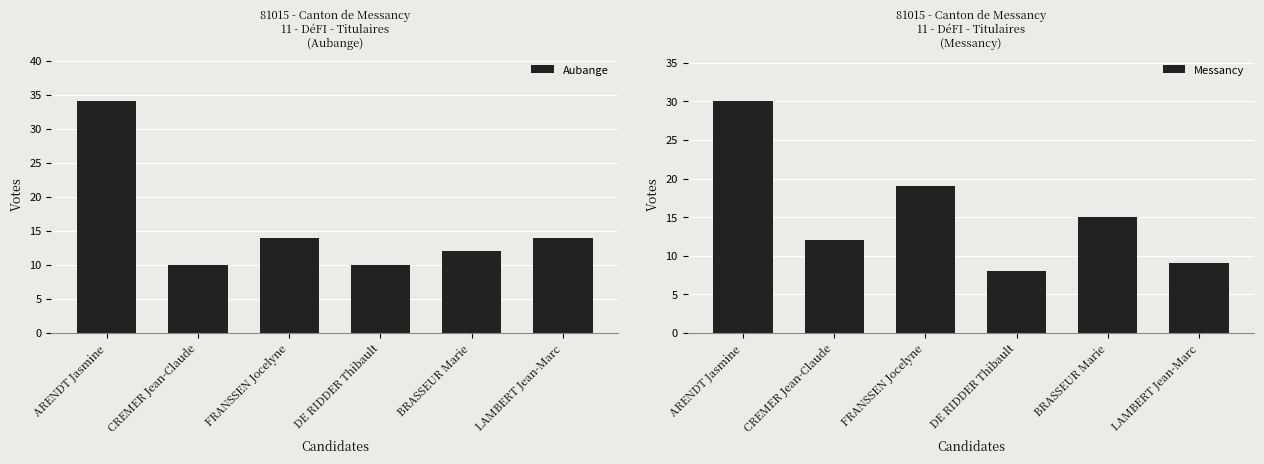

Count the number of categories in the chart.

6